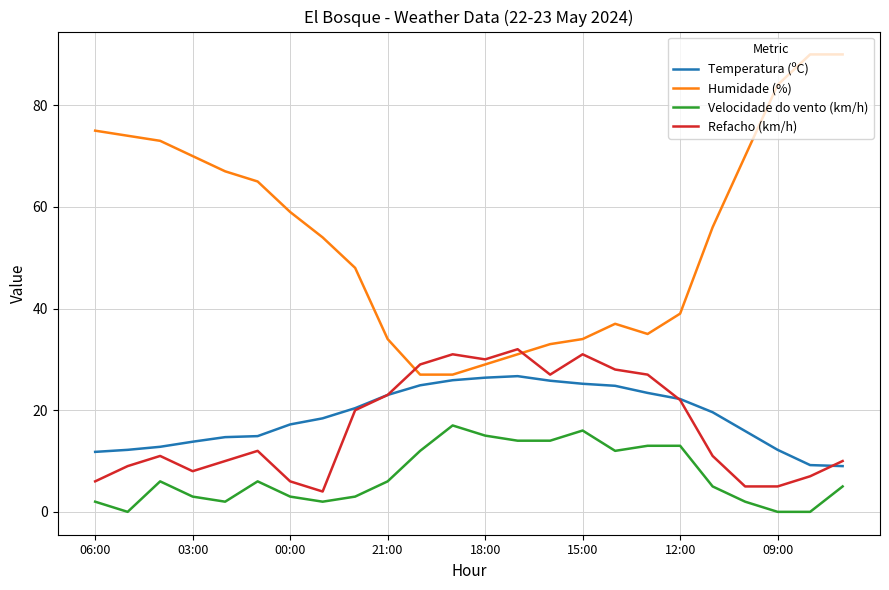

Which series has the largest total across all categories?

Humidade (%)